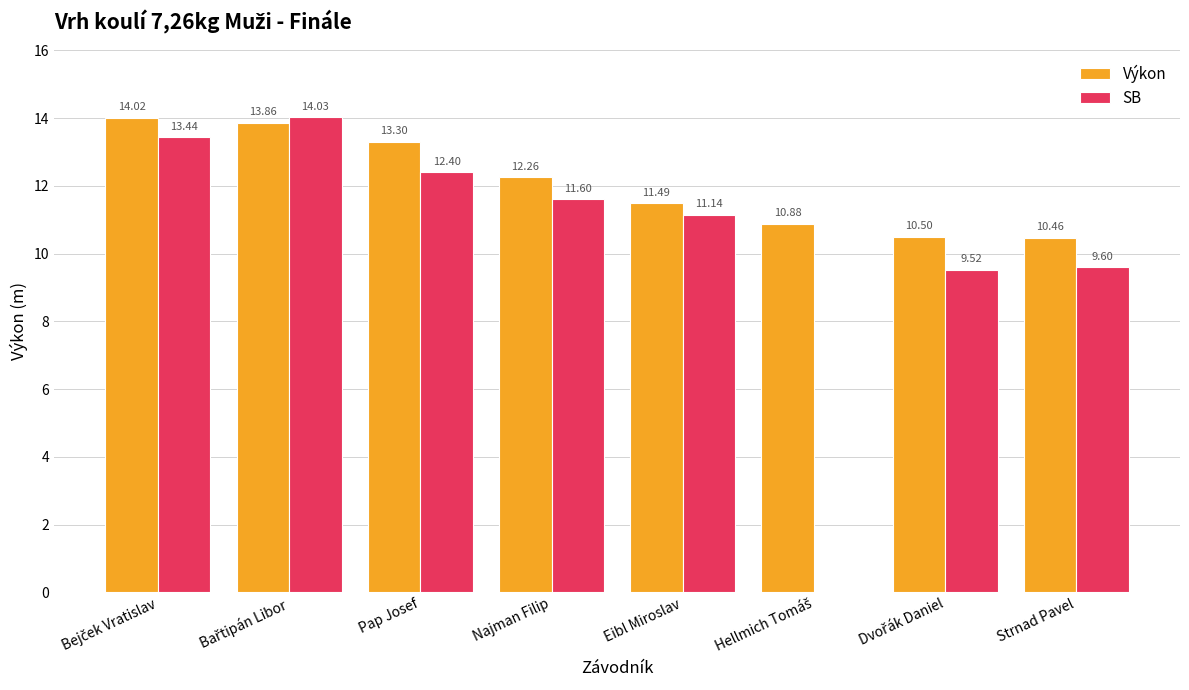

Does the chart contain stacked bars?

No